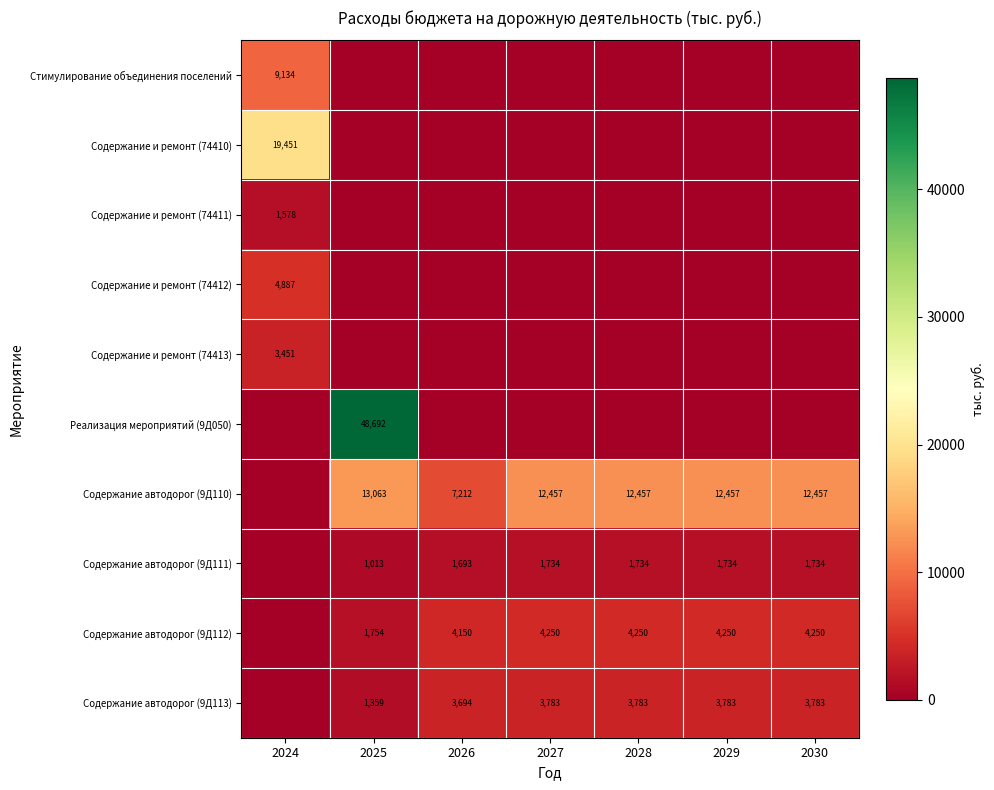

Is it true that Содержание автодорог (9Д111) equals 2399 at 2026?

False